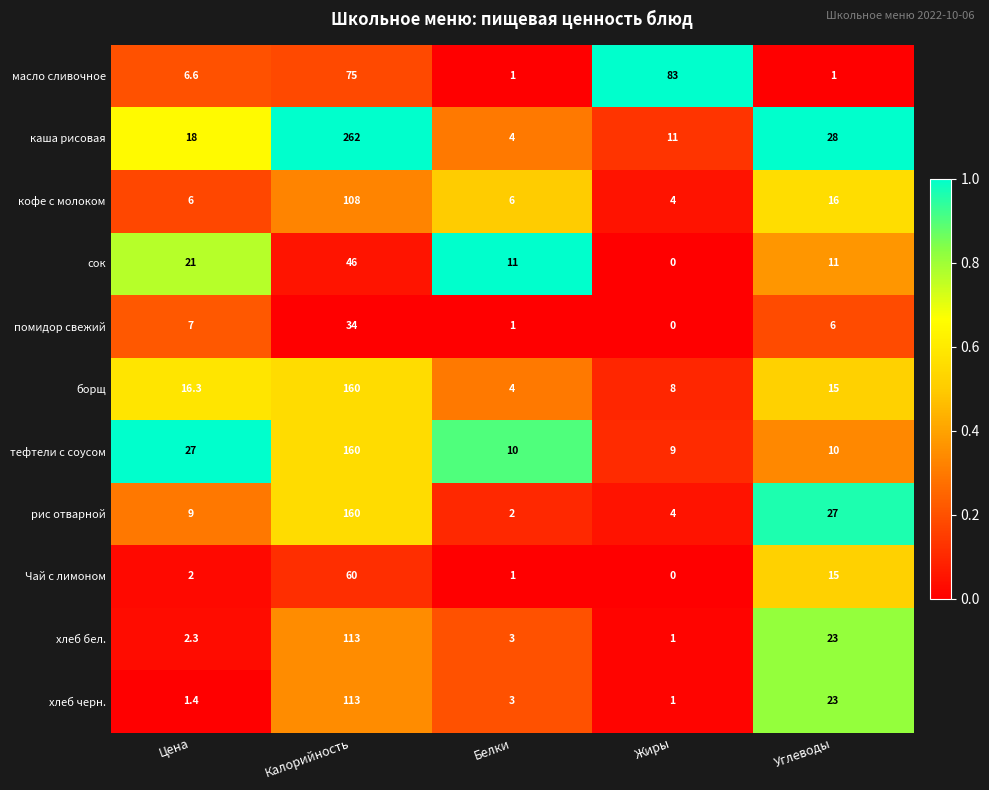

What is the spread (max minus min) of values at Углеводы?

27.0